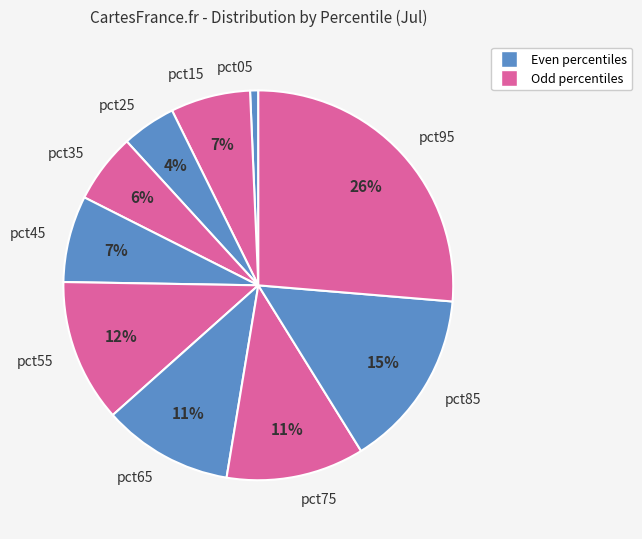

Which category has the biggest portion of the pie?

pct95